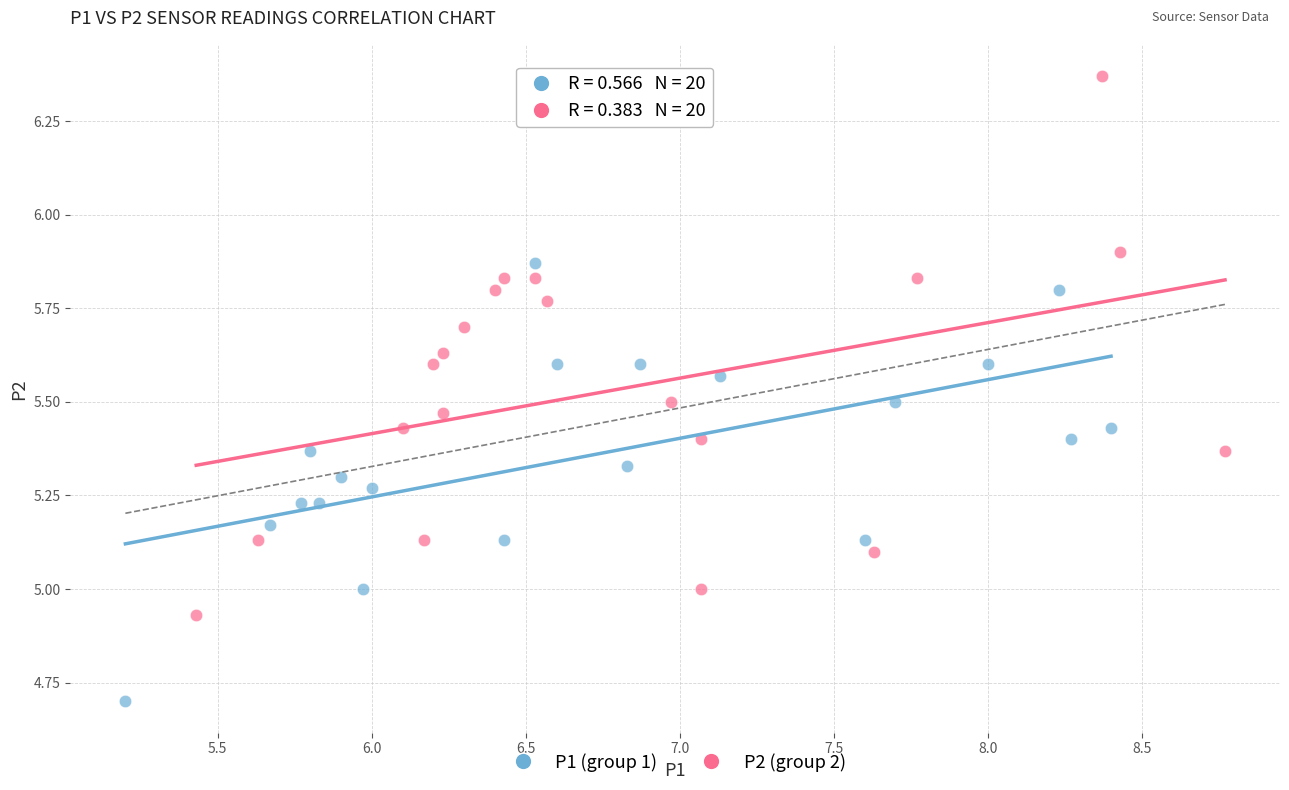

Which series reaches the minimum Y coordinate?

P1 (group 1)